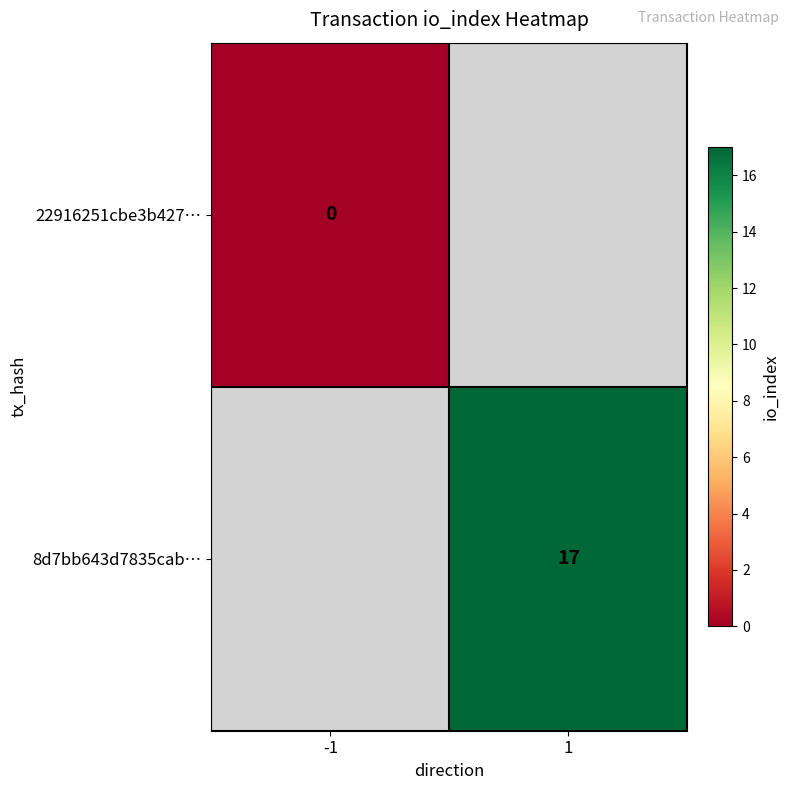

Is it true that 8d7bb643d7835cab… equals 26.9 at 1?

False